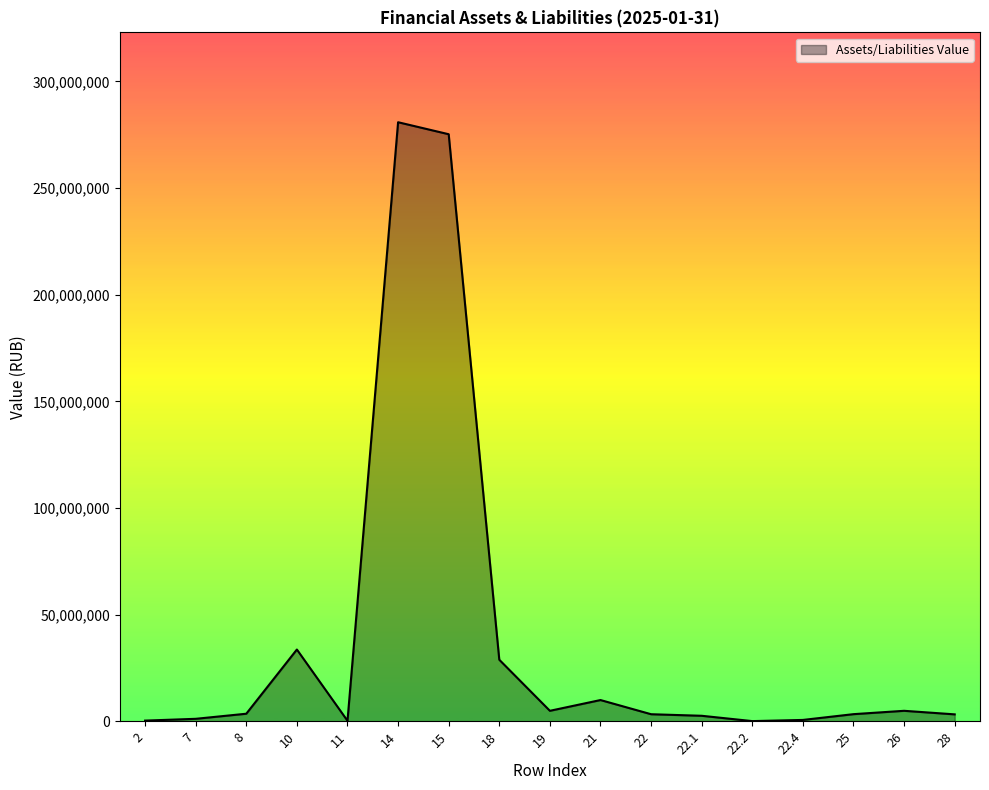

At which label is the value closest to 140494761?

10